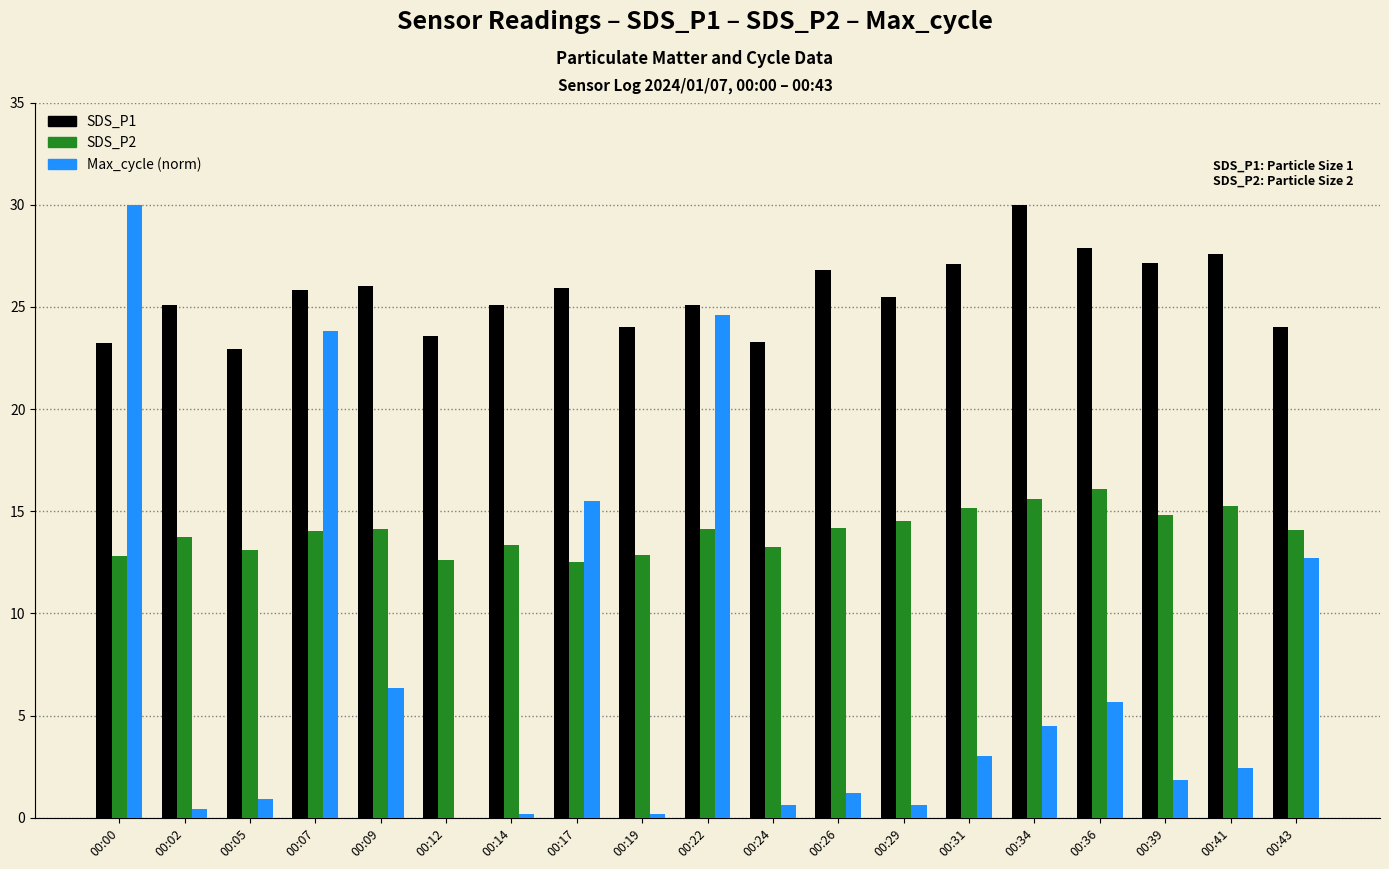

At which category is the sum across all series the highest?

00:00